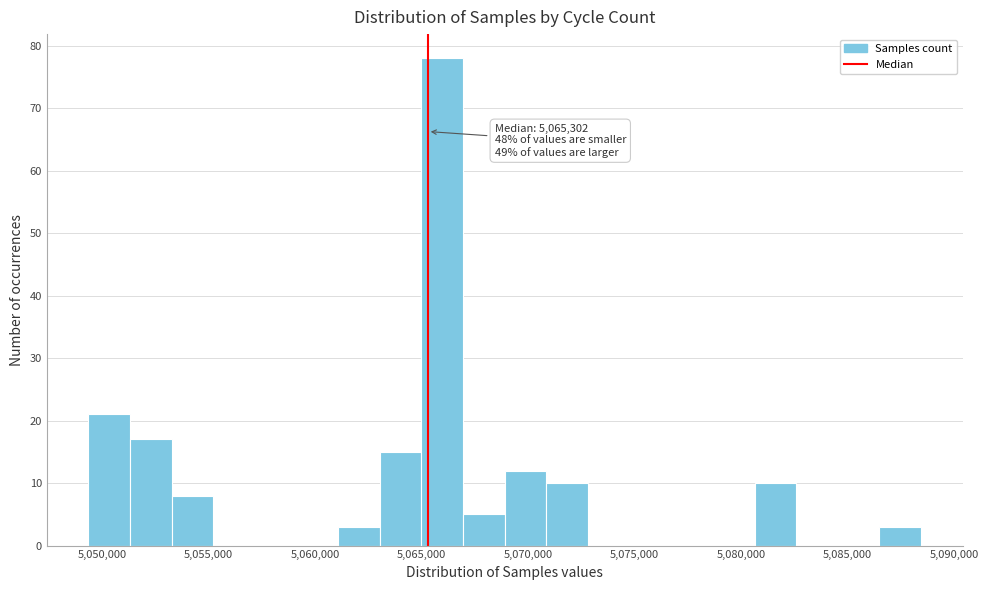

Read against the x-axis, roughly where is the centre of the tallest bar?

5066000